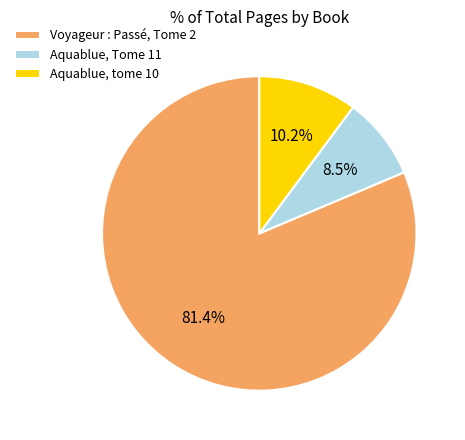

Is it true that Aquablue, tome 10 is 1% of the pie?

False